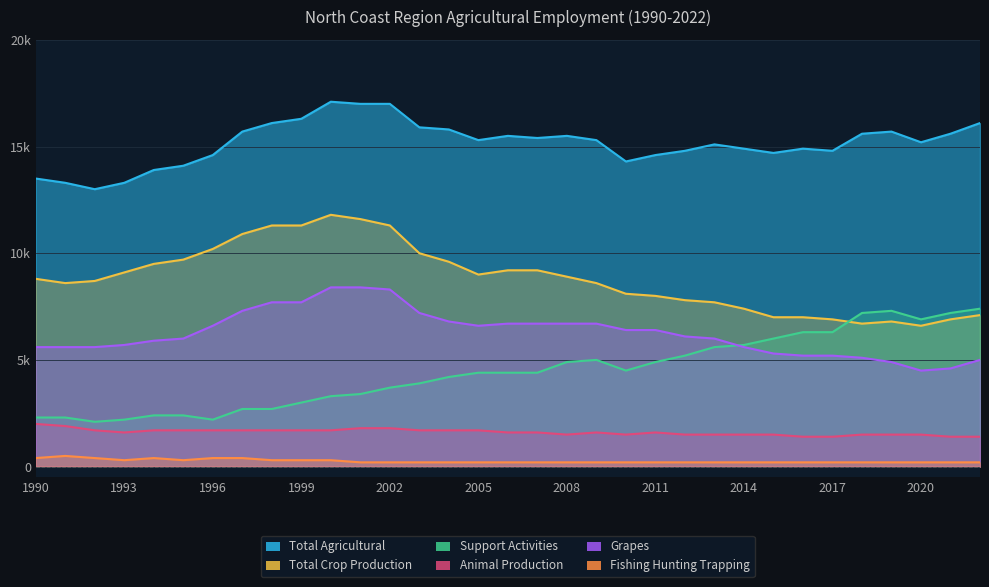

What is the lowest value of the Total Crop Production series?

6600